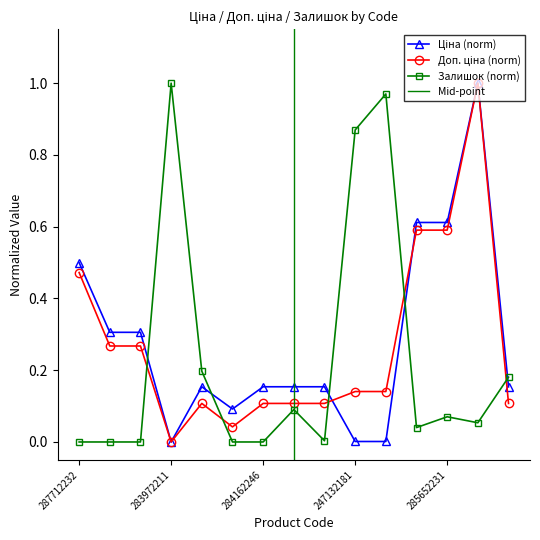

List the series in order of their overall mean, lowest first.

Залишок, Доп. ціна, Ціна